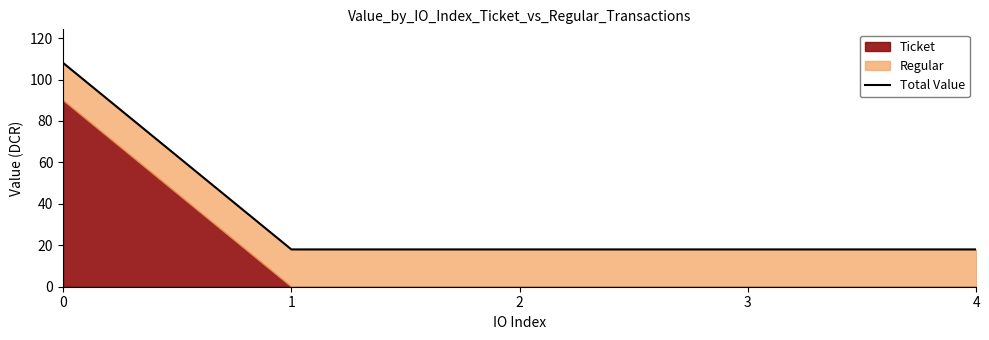

What is the sum of all values?

180.0